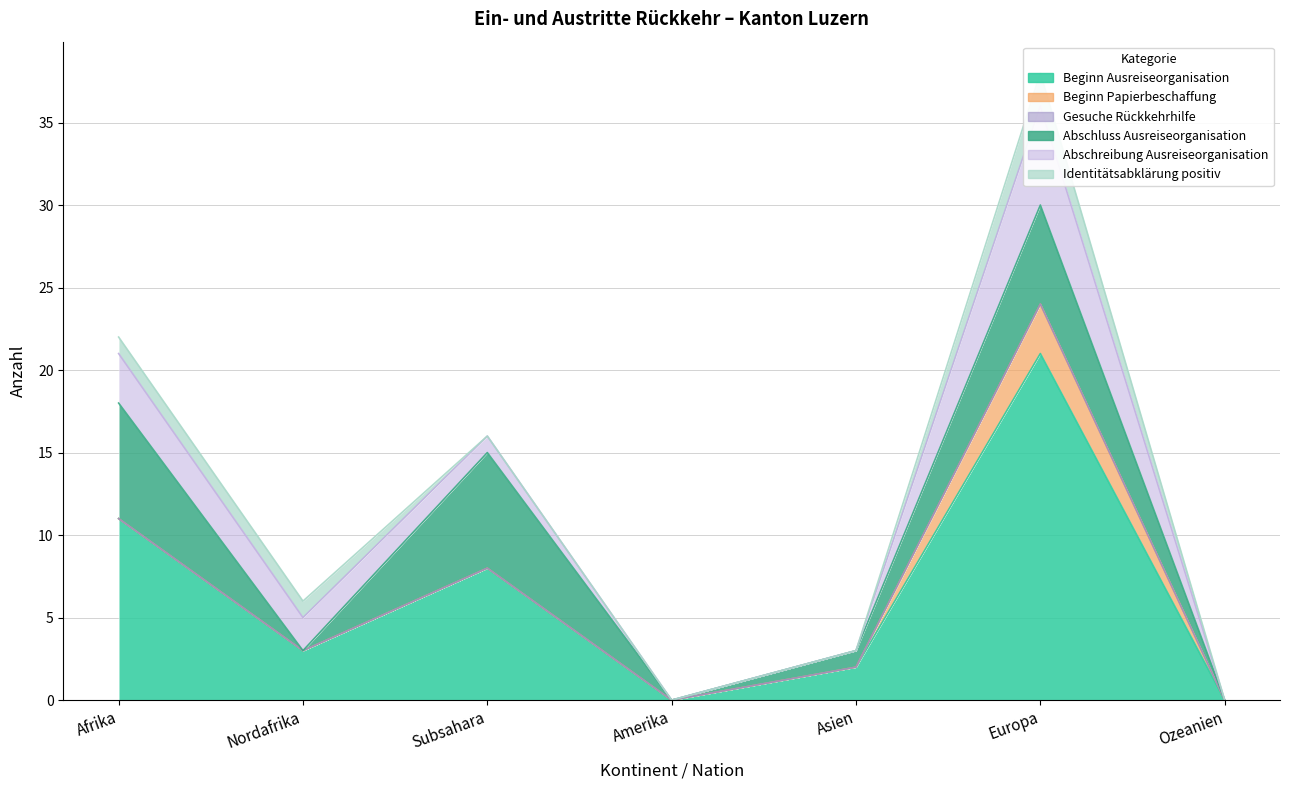

The Beginn Papierbeschaffung series shows -2 at Asien. True or false?

False